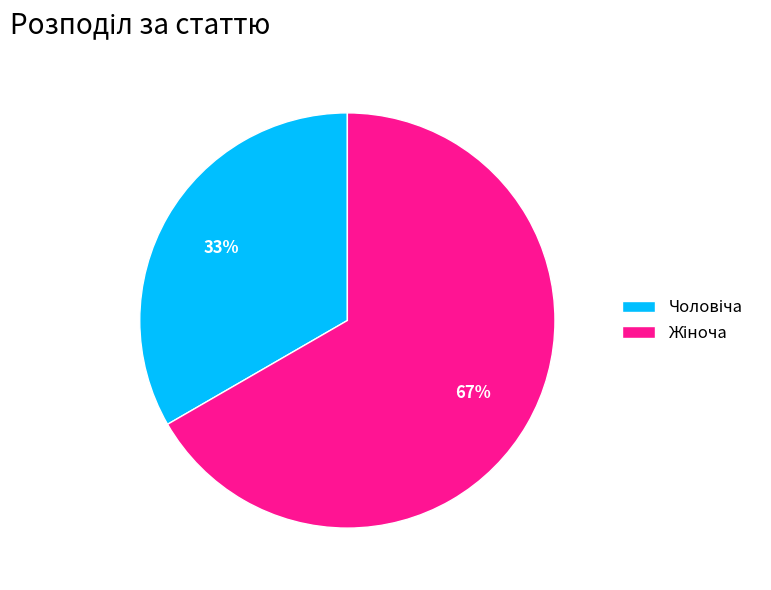

Is there a majority slice in this chart?

Yes